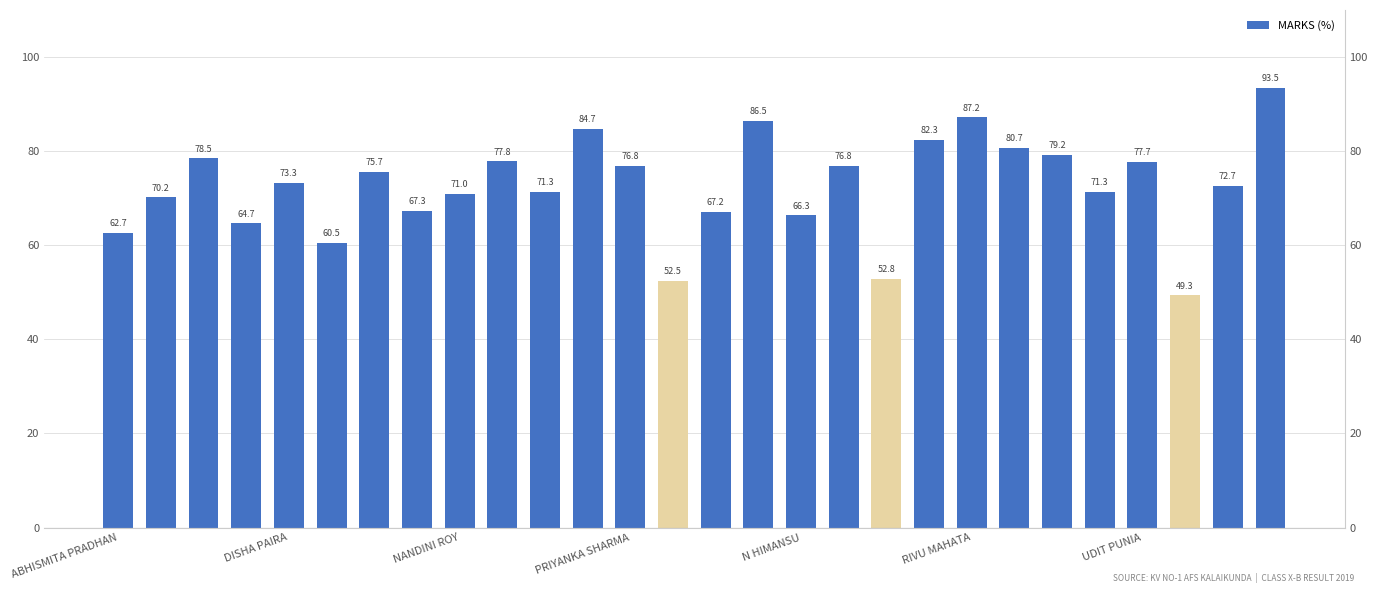

What is the ratio of the value at 12 to the value at 13?

1.5